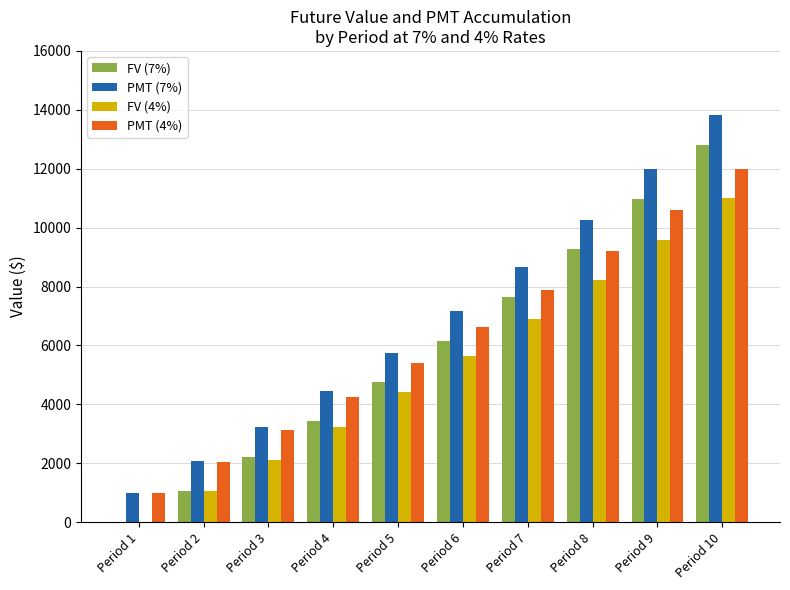

What is the difference between the FV (7%) values at Period 7 and Period 1?

7654.0